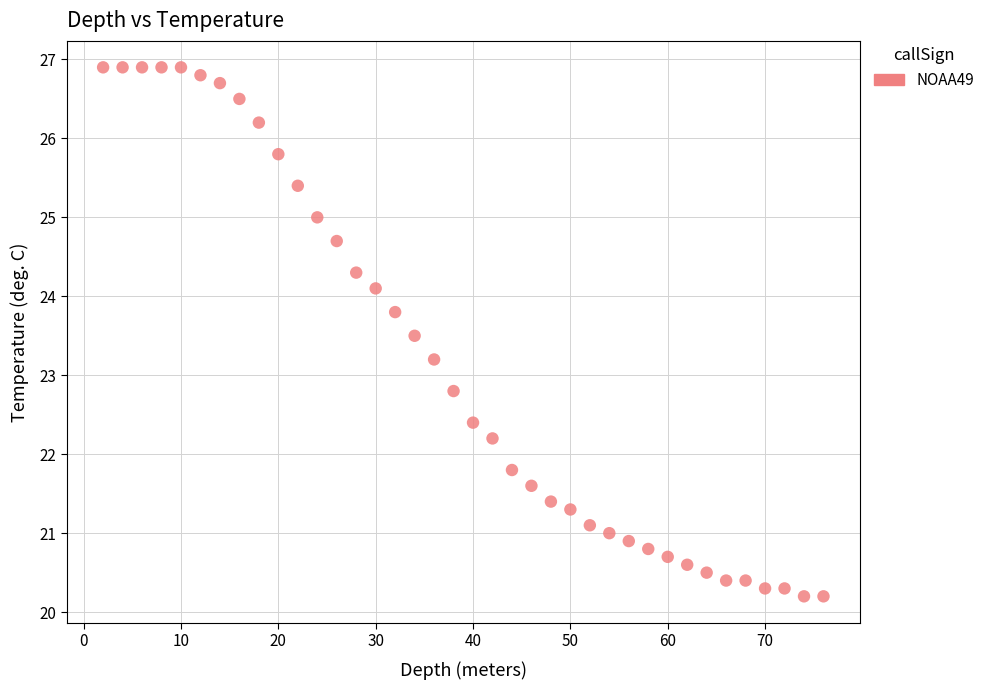

What is the range of X values (max minus min)?

74.0